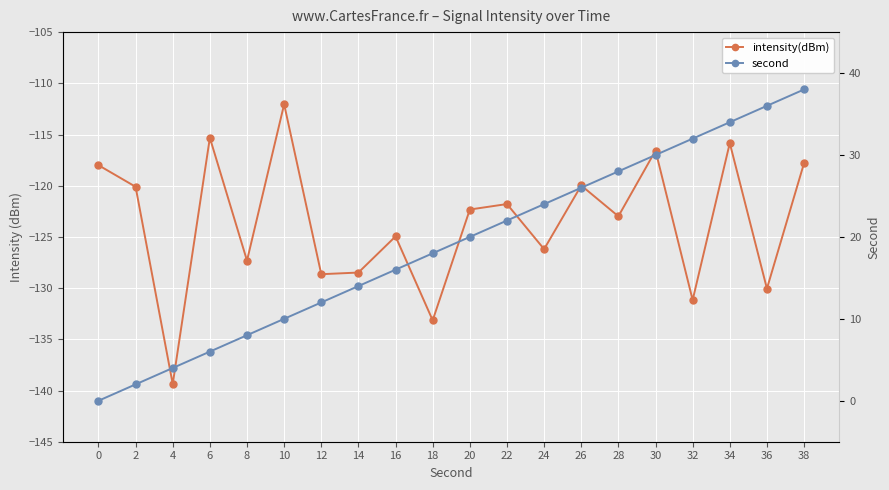

The intensity(dBm) series shows -45.0 at 16. True or false?

False